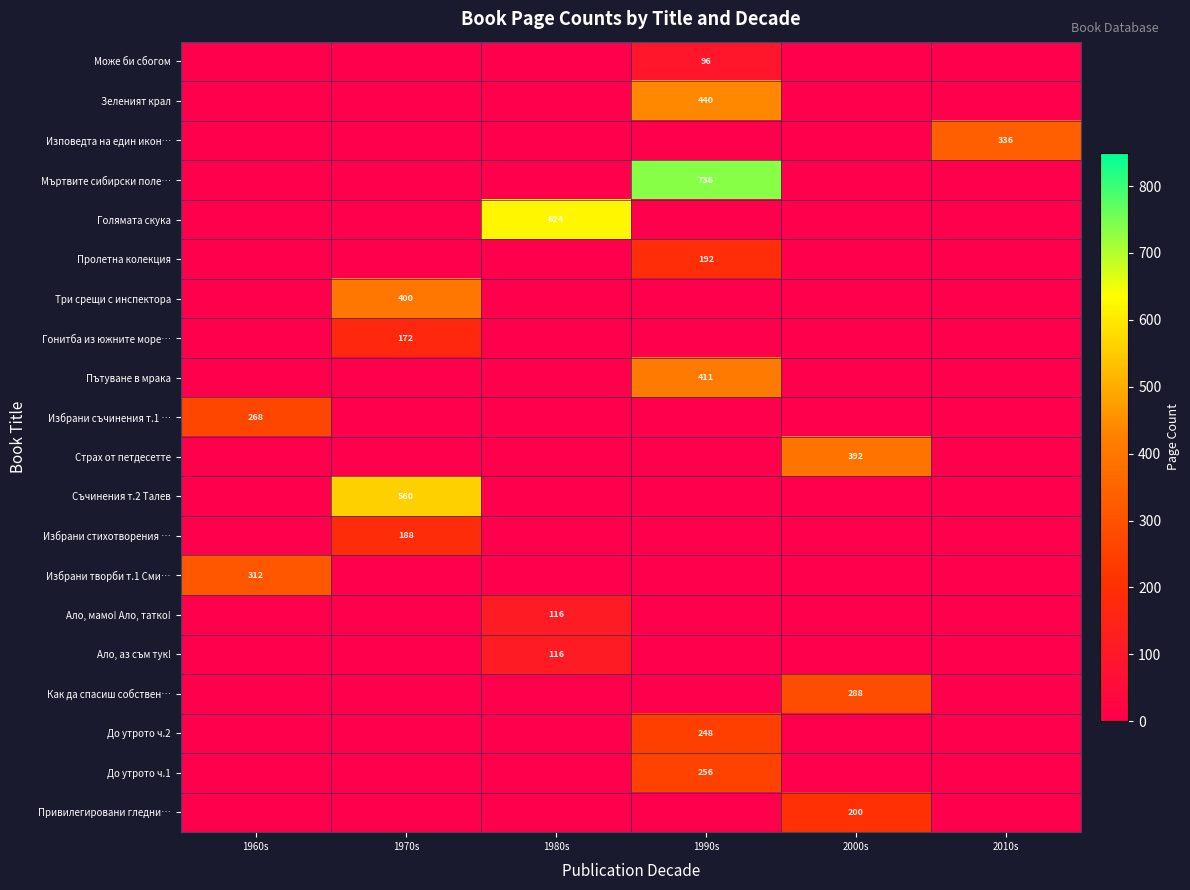

Between 1960s and 2000s, which is larger?

1960s